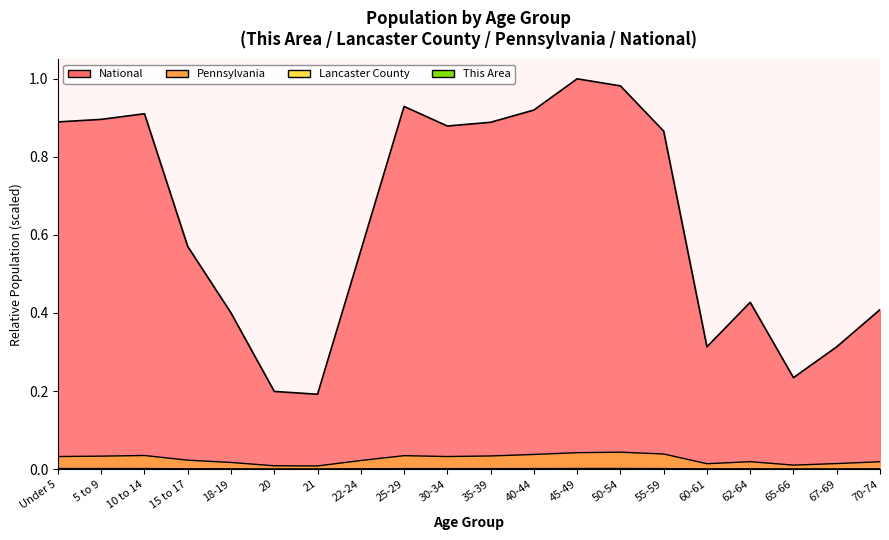

Which category has the lowest value across all series?

65-66